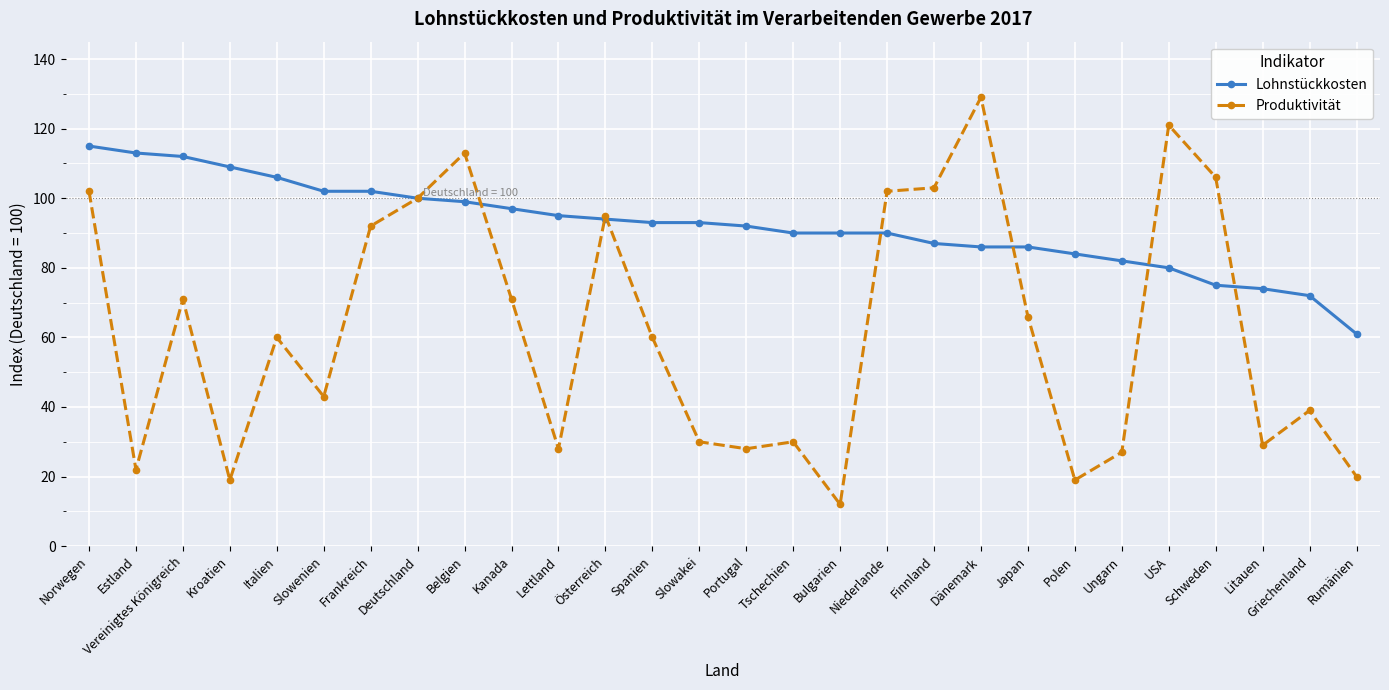

True or false: Lohnstückkosten and Produktivität intersect in this chart.

True